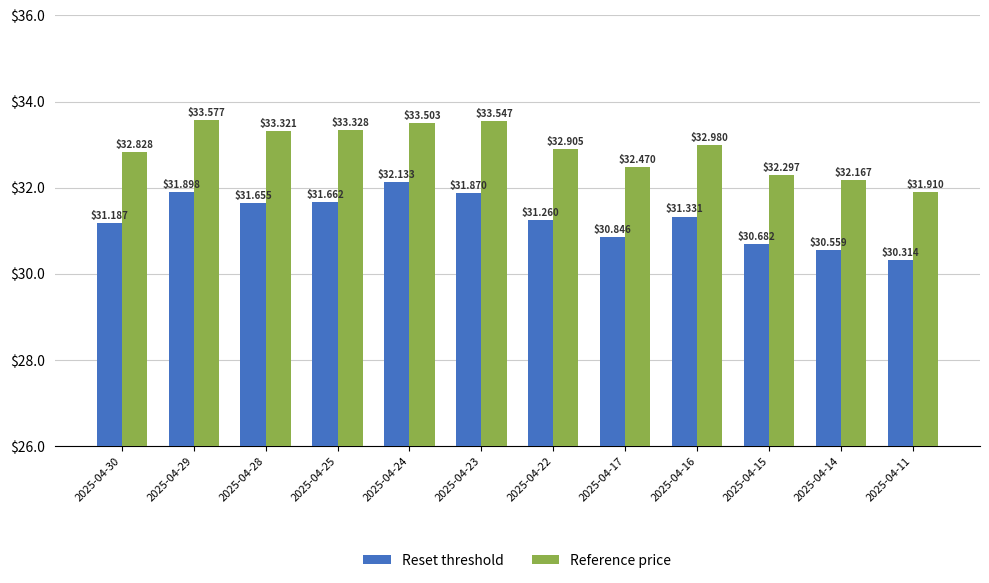

At how many categories does at least one series exceed 32?

11